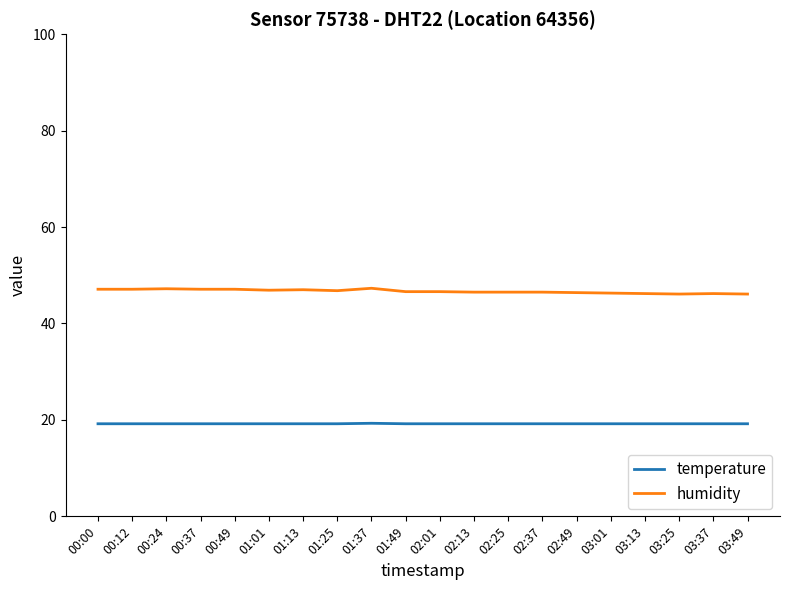

True or false: temperature and humidity cross at least once.

False